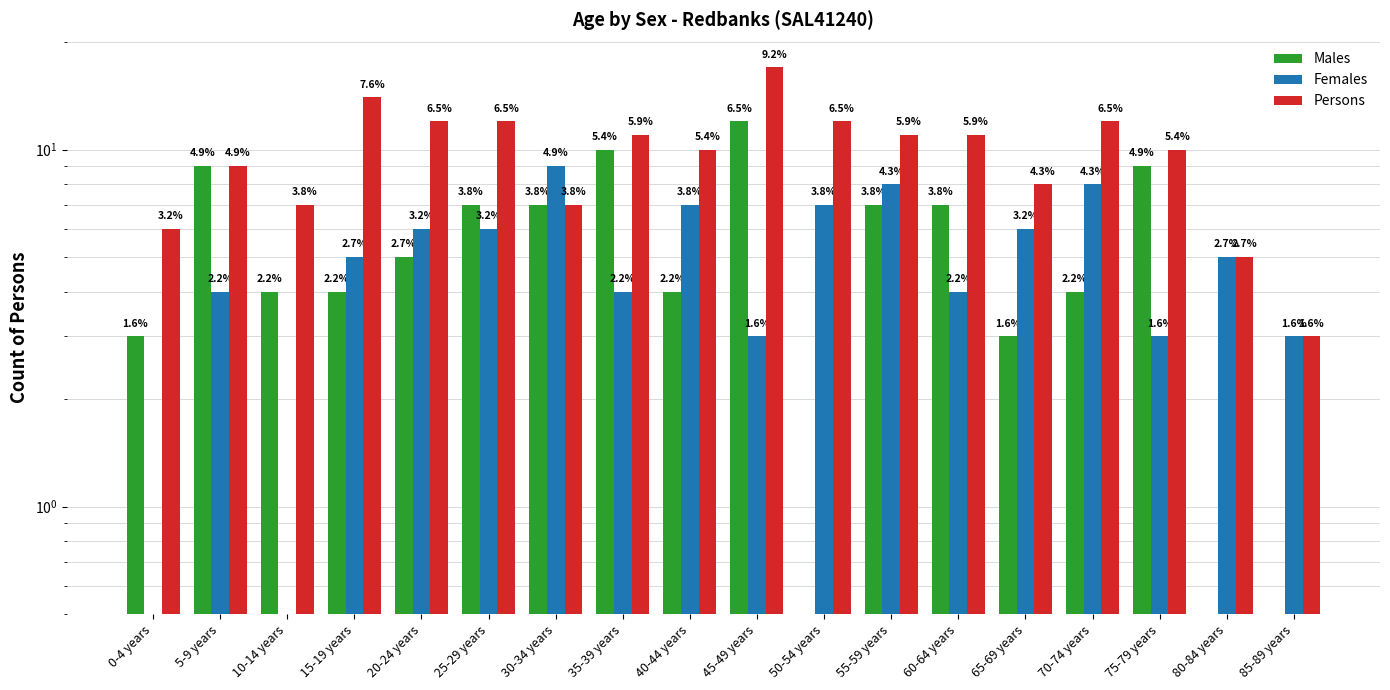

Reading left to right, list all the values displayed in this chart.

Males: 0-4 years=3.0	5-9 years=9.0	10-14 years=4.0	15-19 years=4.0	20-24 years=5.0	25-29 years=7.0	30-34 years=7.0	35-39 years=10.0	40-44 years=4.0	45-49 years=12.0	50-54 years=0.5	55-59 years=7.0	60-64 years=7.0	65-69 years=3.0	70-74 years=4.0	75-79 years=9.0	80-84 years=0.5	85-89 years=0.5
Females: 0-4 years=0.5	5-9 years=4.0	10-14 years=0.5	15-19 years=5.0	20-24 years=6.0	25-29 years=6.0	30-34 years=9.0	35-39 years=4.0	40-44 years=7.0	45-49 years=3.0	50-54 years=7.0	55-59 years=8.0	60-64 years=4.0	65-69 years=6.0	70-74 years=8.0	75-79 years=3.0	80-84 years=5.0	85-89 years=3.0
Persons: 0-4 years=6.0	5-9 years=9.0	10-14 years=7.0	15-19 years=14.0	20-24 years=12.0	25-29 years=12.0	30-34 years=7.0	35-39 years=11.0	40-44 years=10.0	45-49 years=17.0	50-54 years=12.0	55-59 years=11.0	60-64 years=11.0	65-69 years=8.0	70-74 years=12.0	75-79 years=10.0	80-84 years=5.0	85-89 years=3.0